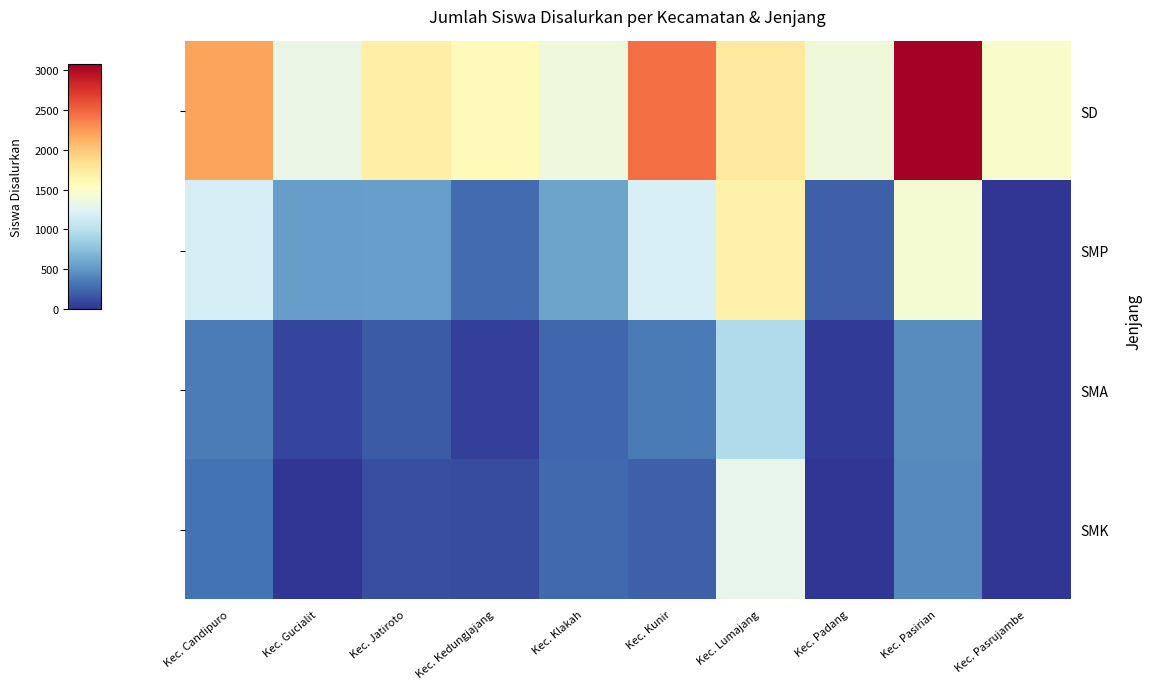

What is the difference between the highest and lowest values at Kec. Klakah?

1124